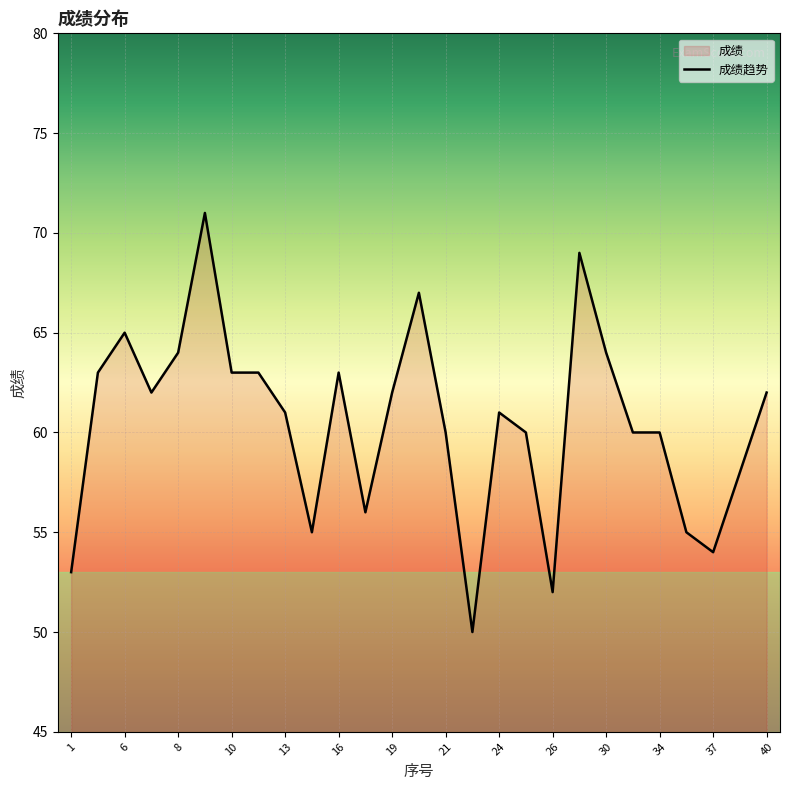

What is the difference between the maximum and minimum values?

21